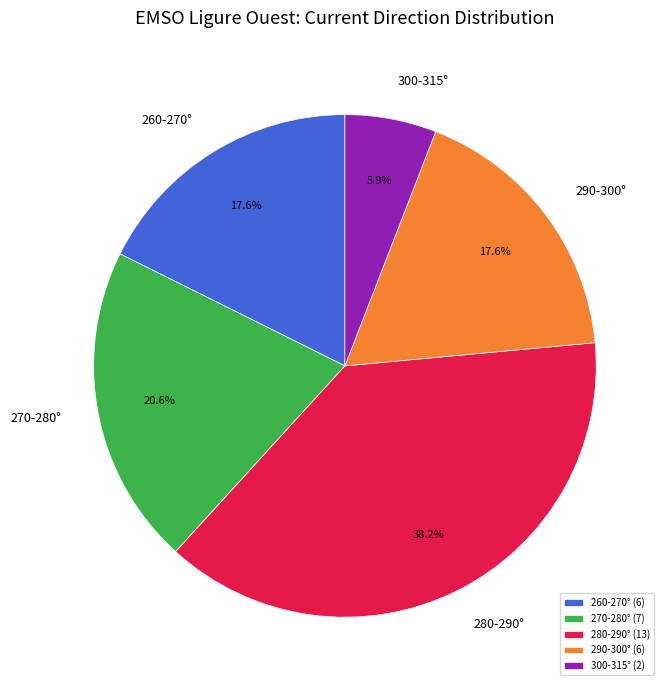

Between 290-300° (6) and 280-290° (13), which is larger?

280-290° (13)